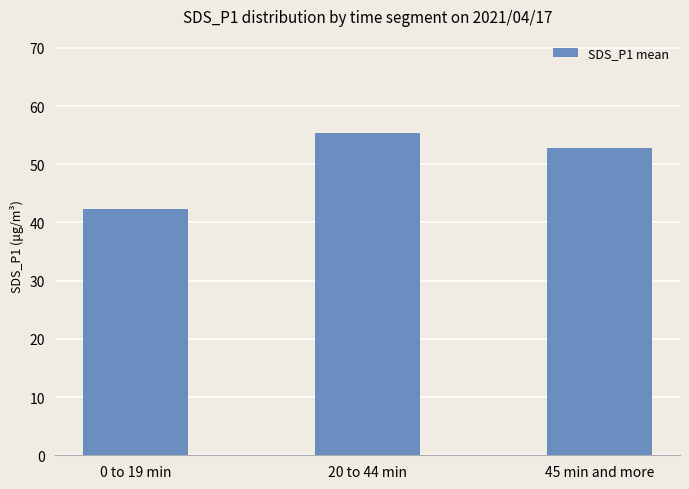

List the labels in order of value, largest first.

20 to 44 min, 45 min and more, 0 to 19 min